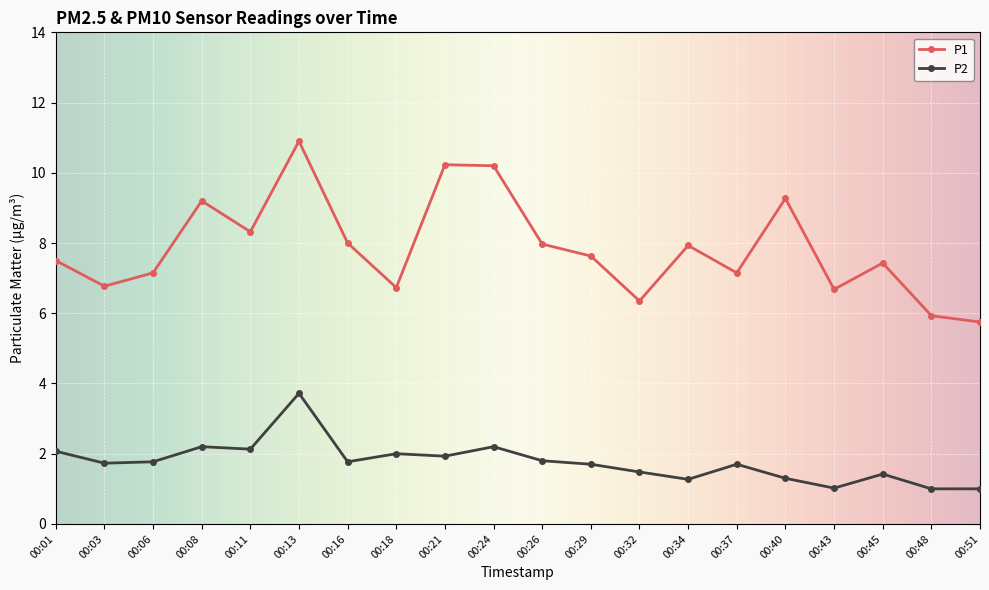

What are all the series names shown in the legend?

P1, P2